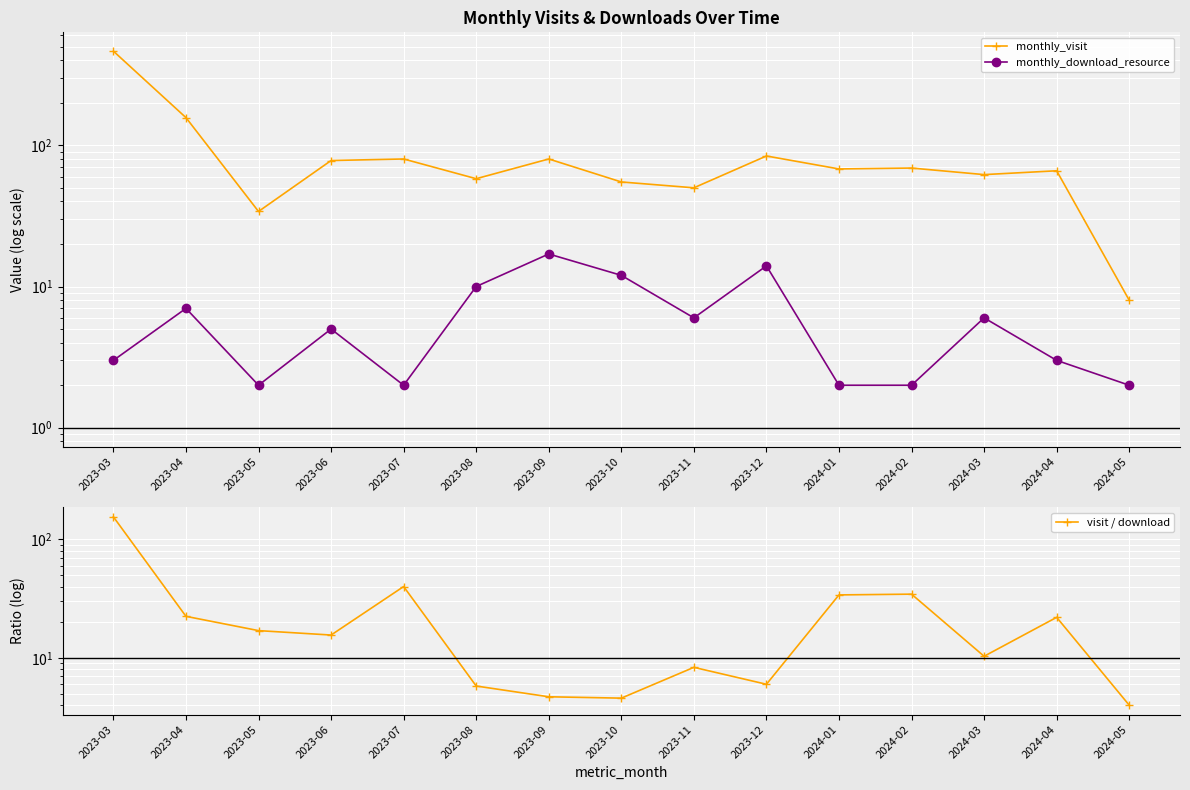

The value of visit / download at 2023-12 is 3.9. True or false?

False